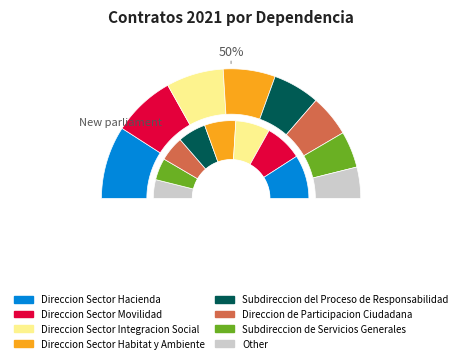

Is there any slice that represents more than half of the pie?

No